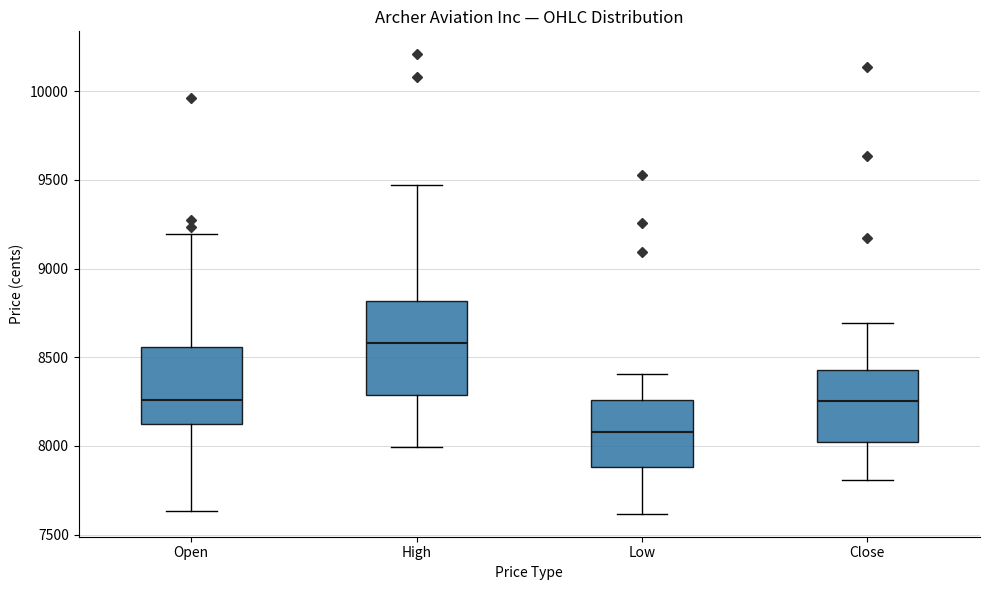

Where is the upper edge of the box for Open on the y-axis? The values are not printed on the chart, so give them approximately, as read against the axis.

8550